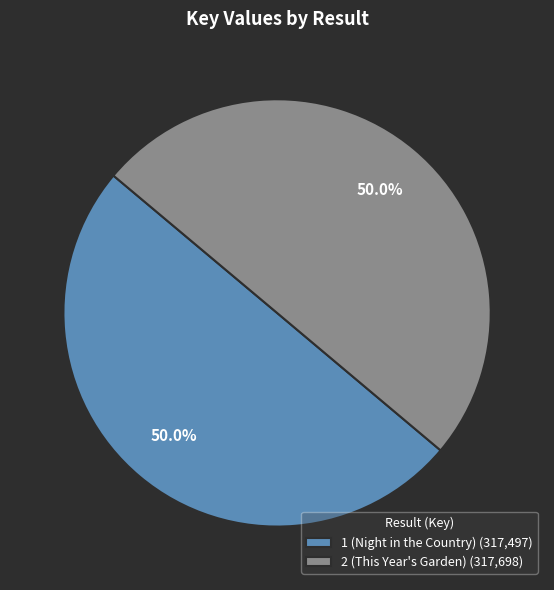

What is the ratio of the value at 1 (Night in the Country) (317,497) to the value at 2 (This Year's Garden) (317,698)?

1.0